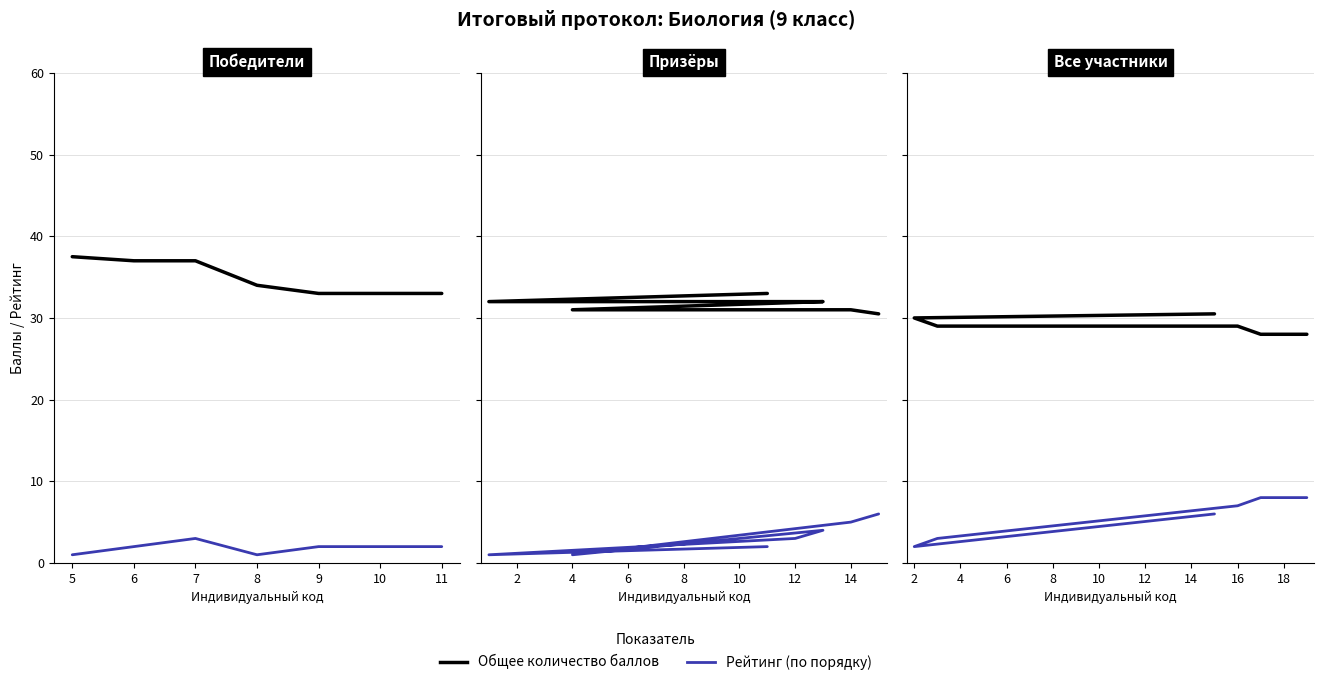

Which has a higher value, 8 or 10?

8